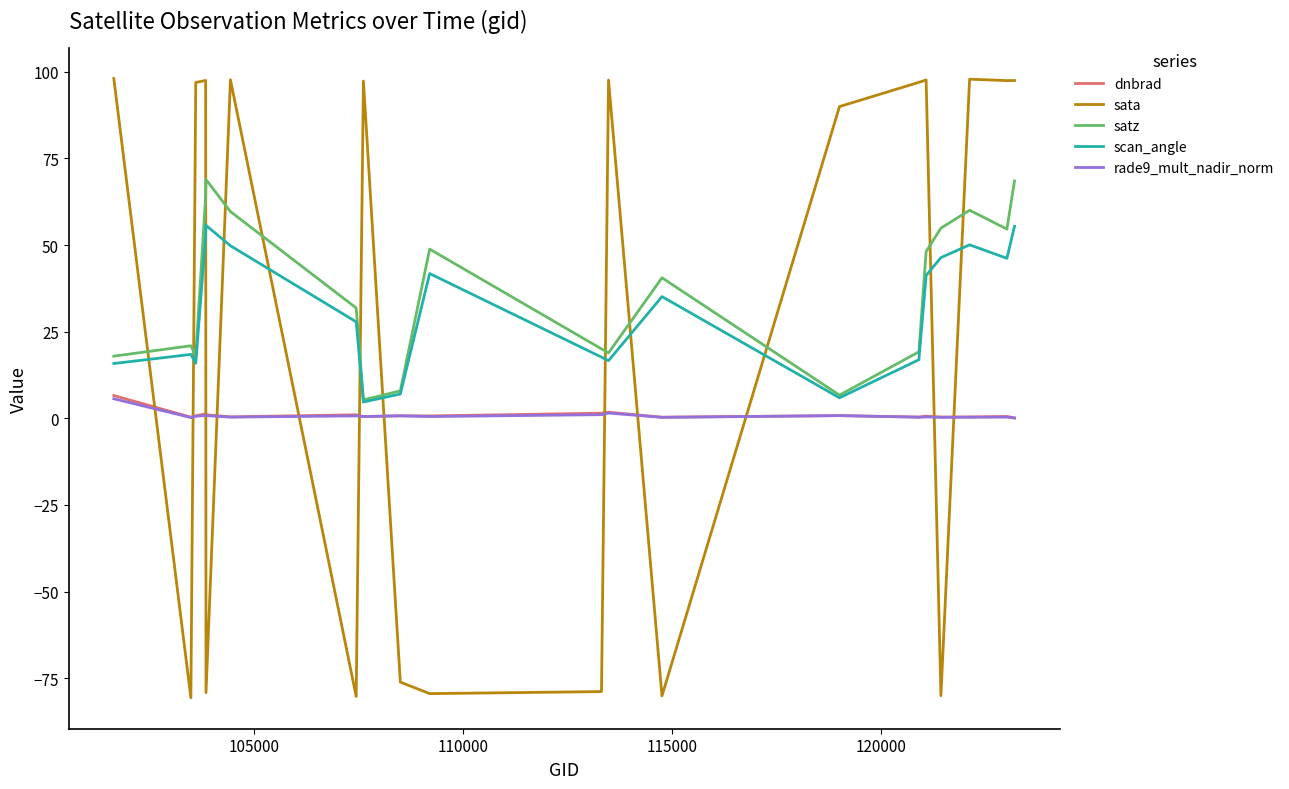

True or false: satz and rade9_mult_nadir_norm cross at least once.

False